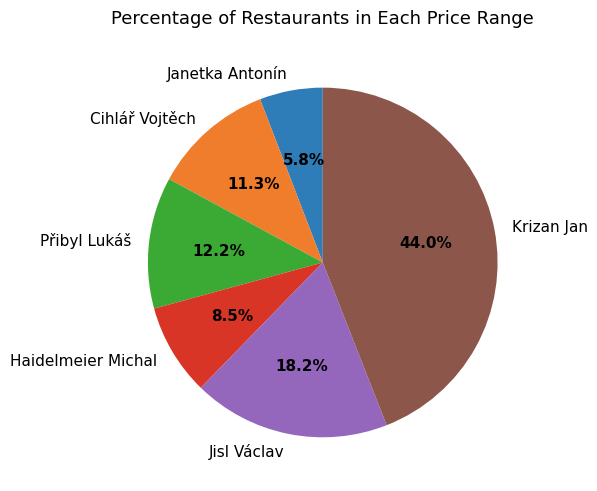

What is the ratio of the value at Haidelmeier Michal to the value at Cihlář Vojtěch?

0.8